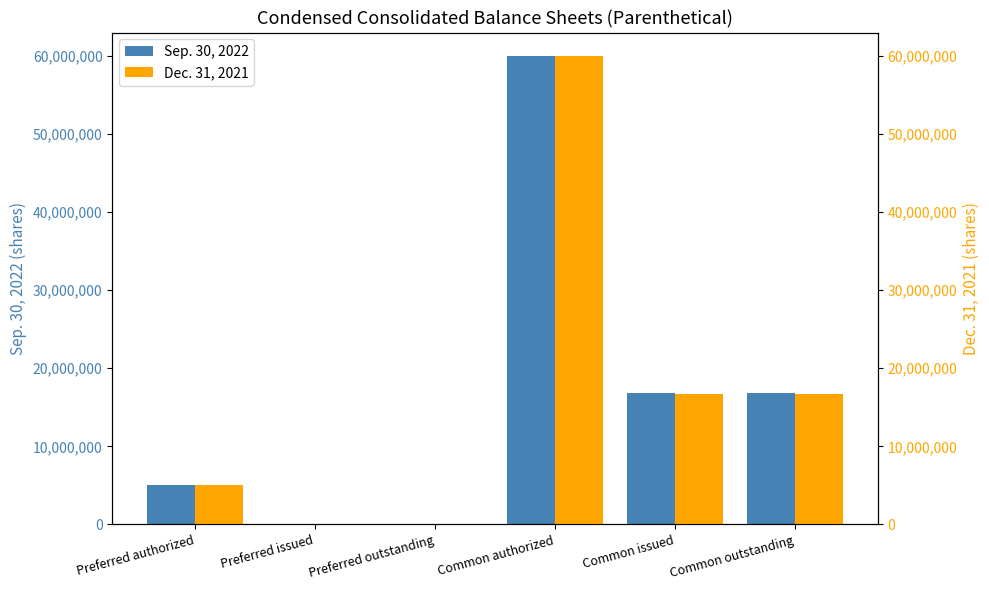

Reading right to left, extract all data points from this chart.

Sep. 30, 2022: Common outstanding=16894000	Common issued=16894000	Common authorized=60000000	Preferred outstanding=0	Preferred issued=0	Preferred authorized=5000000
Dec. 31, 2021: Common outstanding=16767000	Common issued=16767000	Common authorized=60000000	Preferred outstanding=0	Preferred issued=0	Preferred authorized=5000000